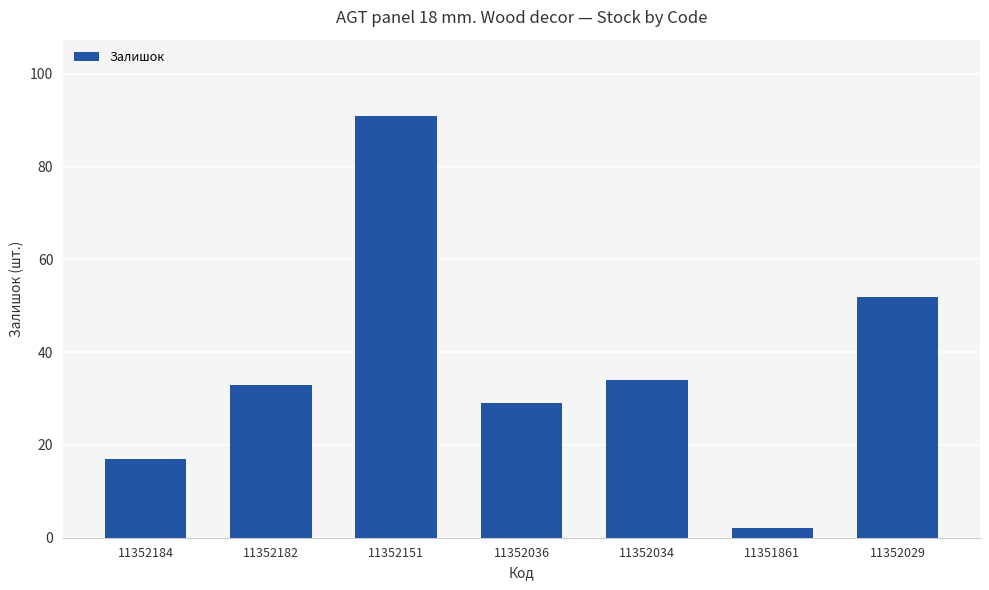

What position from the left is 11352034?

5